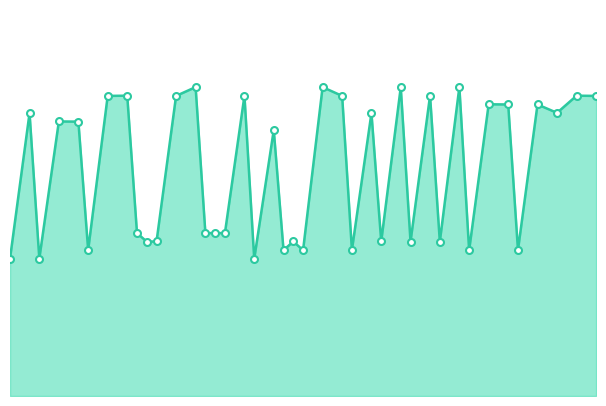

At which category does the chart reach its peak across all series?

2023-10-13T00:19:00